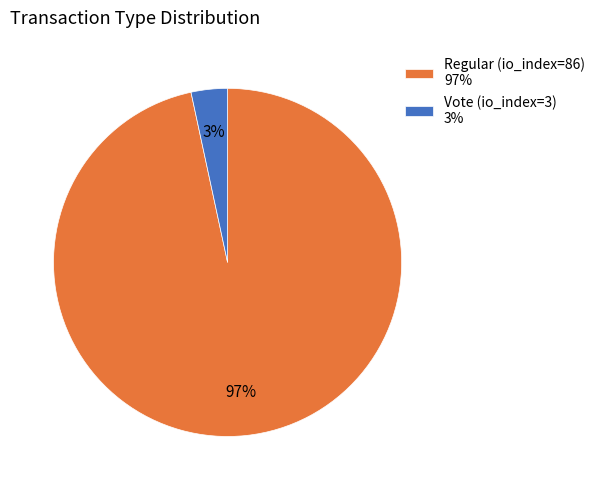

Between Vote (io_index=3) and Regular (io_index=86), which is larger?

Regular (io_index=86)